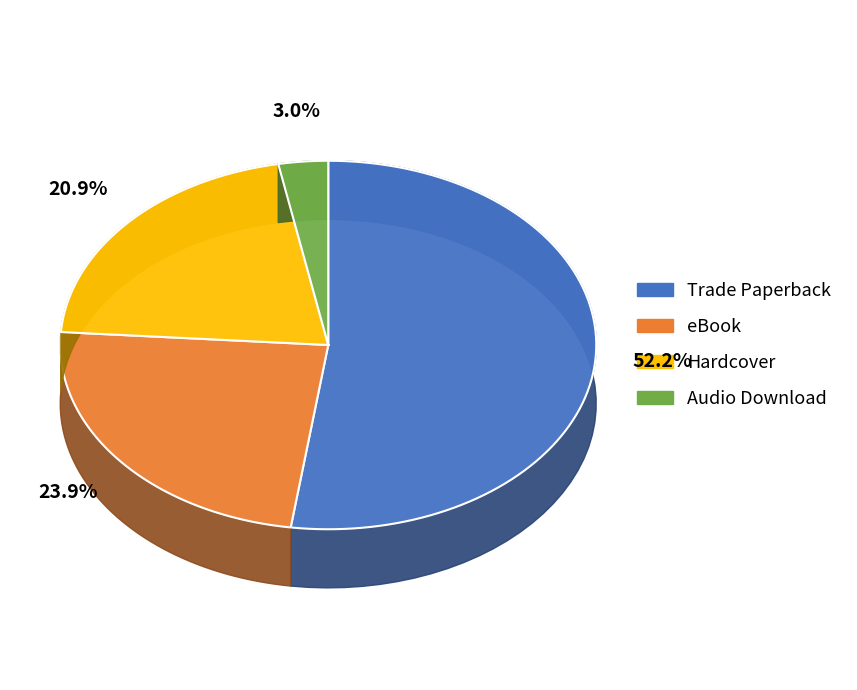

To the nearest percent, what is the combined percentage of eBook and Trade Paperback?

76%